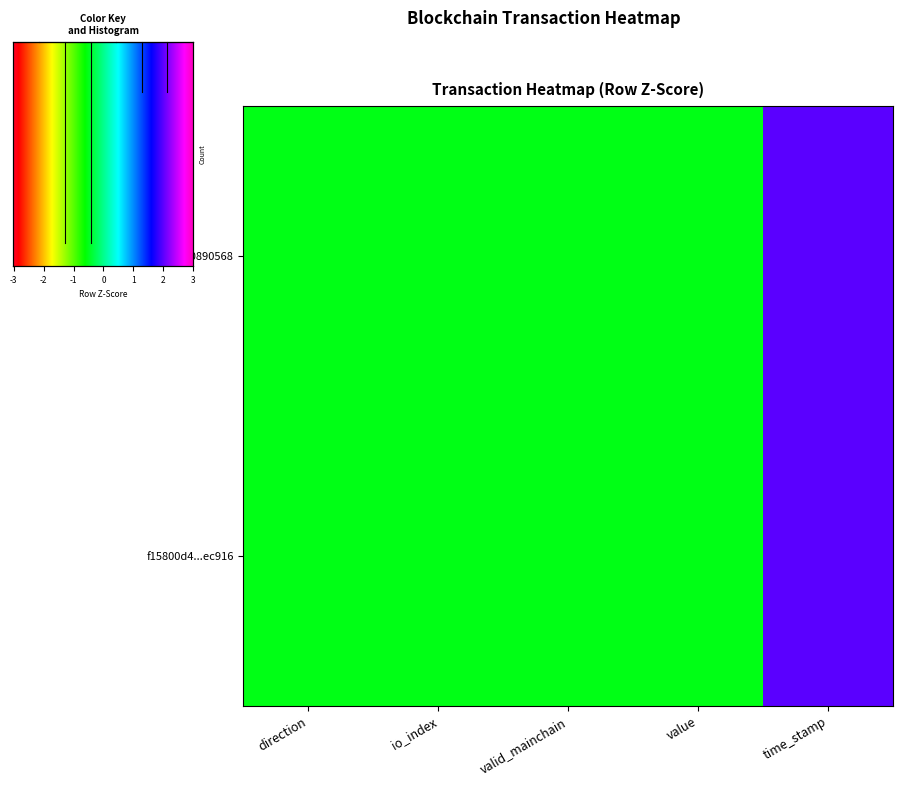

At how many categories does at least one series exceed 1?

1